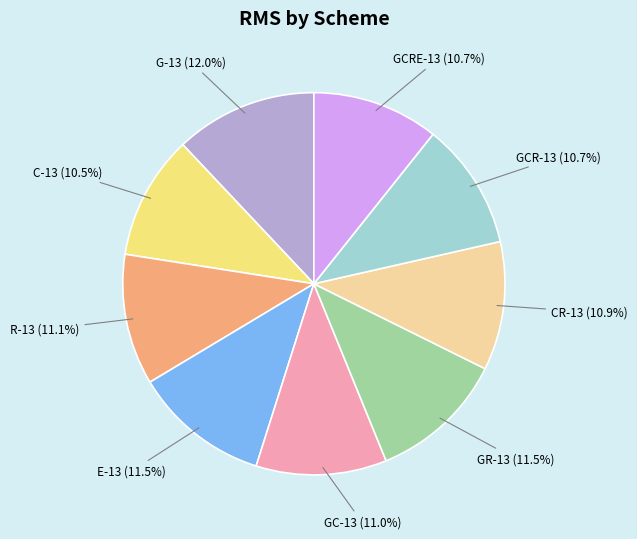

To the nearest percent, what is the average slice percentage?

11%